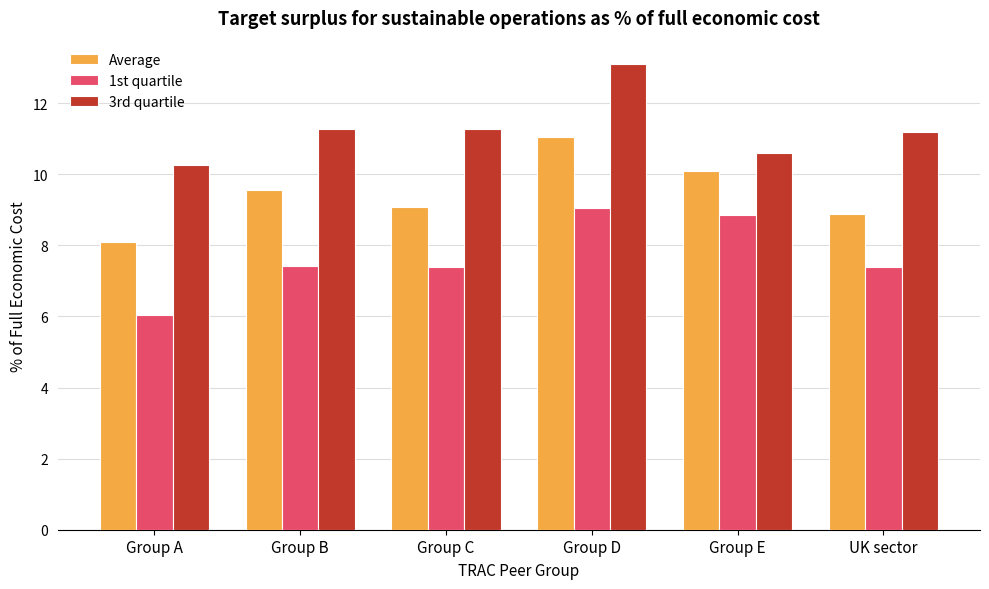

The Average series shows 12.3 at UK sector. True or false?

False